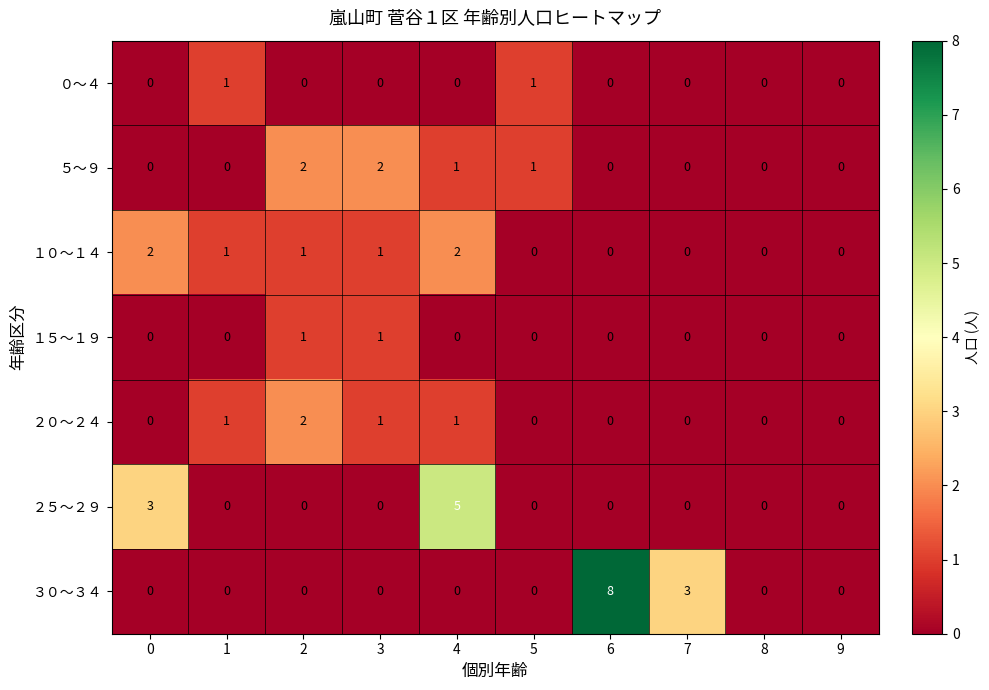

At which category is the sum across all series the highest?

4